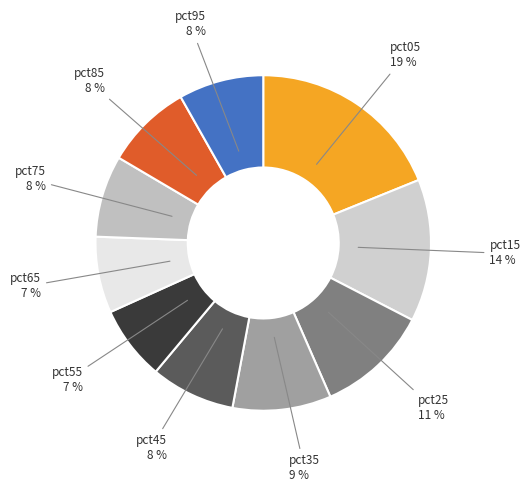

How many segments does this pie chart have?

10